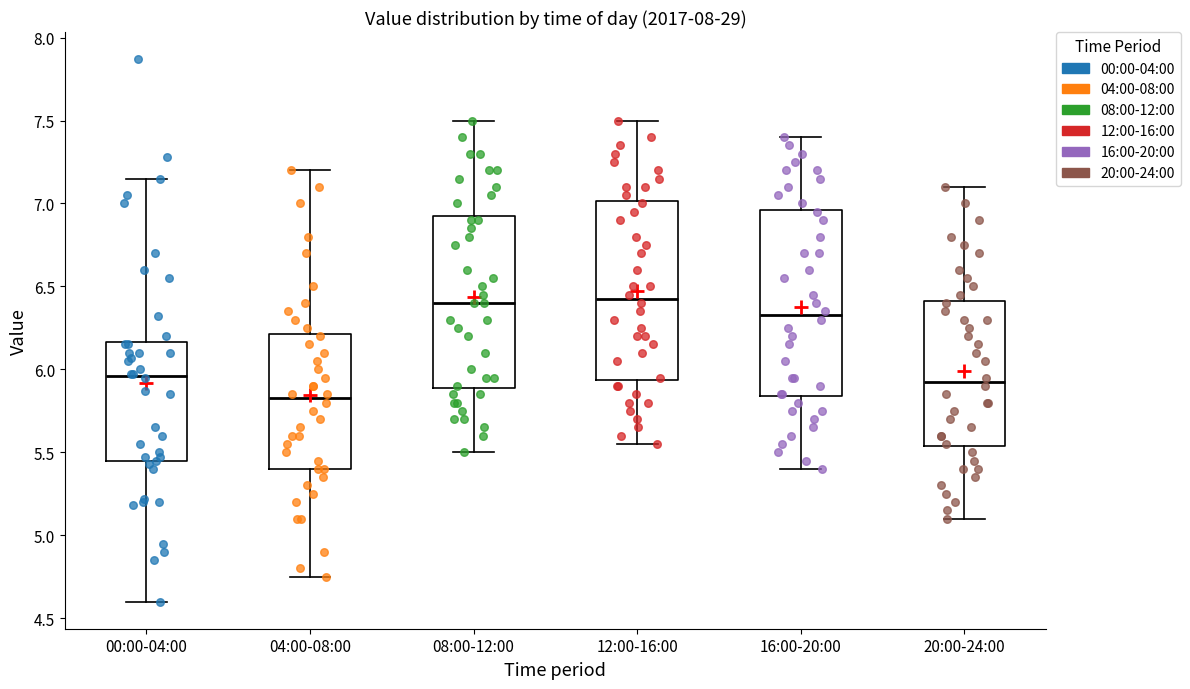

Where does the median line of the box for 04:00-08:00 sit on the y-axis? The values are not printed on the chart, so give them approximately, as read against the axis.

5.85